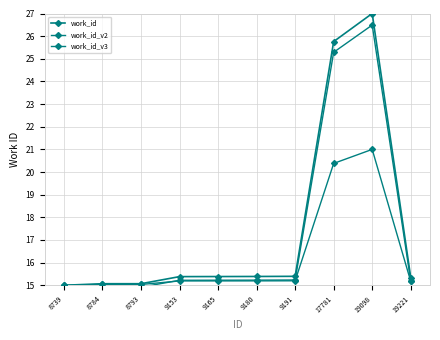

What is the value of the work_id_v3 point at the 10th from the left?

15.2